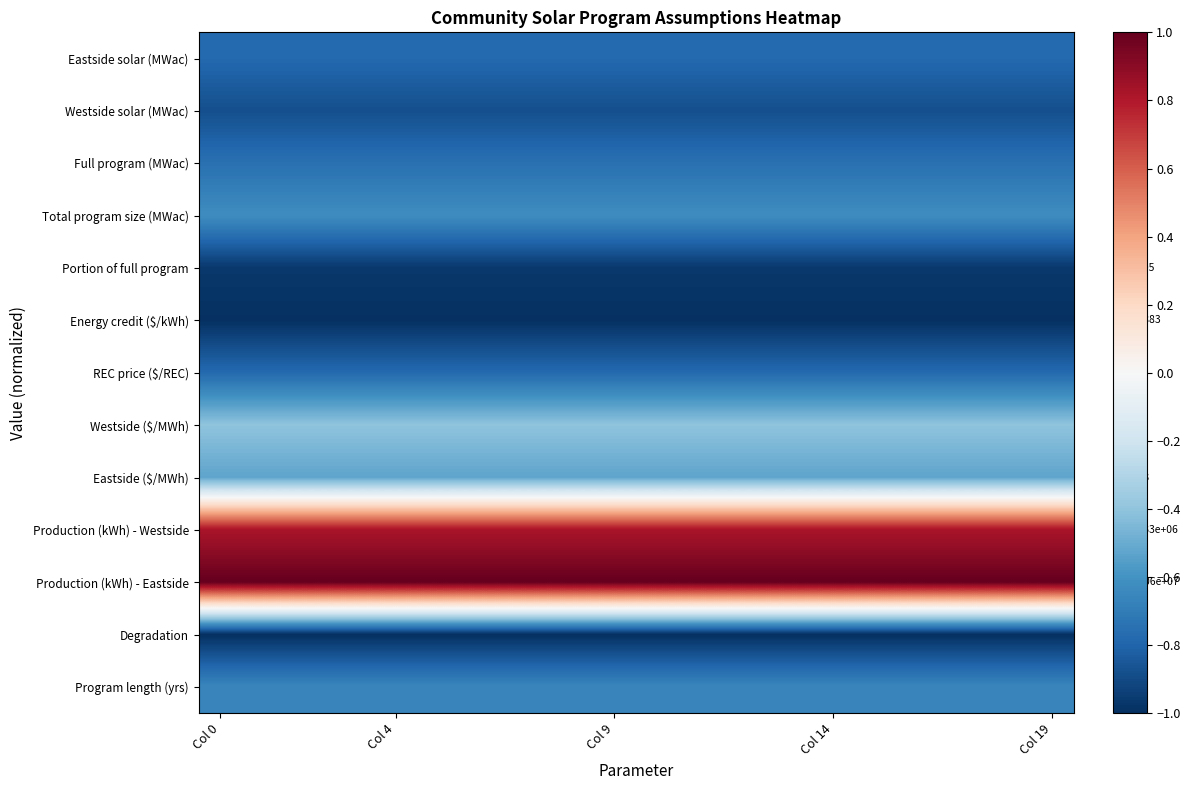

Which series has the largest total across all categories?

Production (kWh) - Eastside